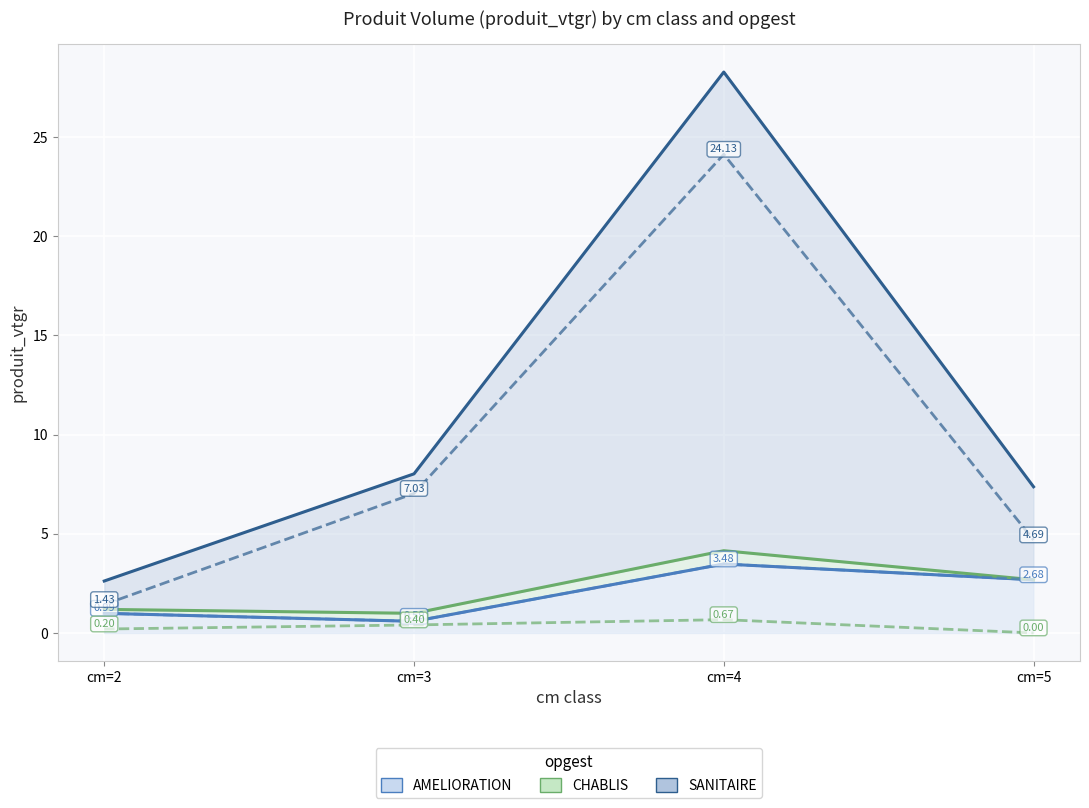

True or false: SANITAIRE and CHABLIS intersect in this chart.

False